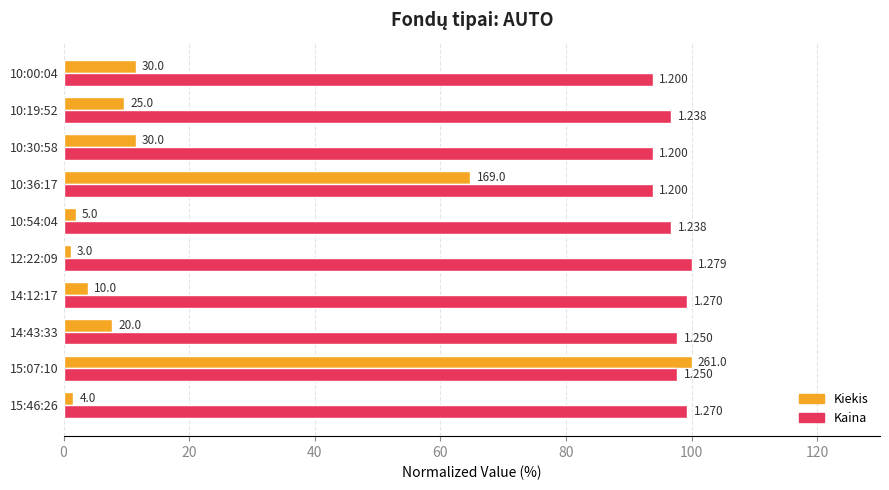

What are all the series names shown in the legend?

Kiekis, Kaina